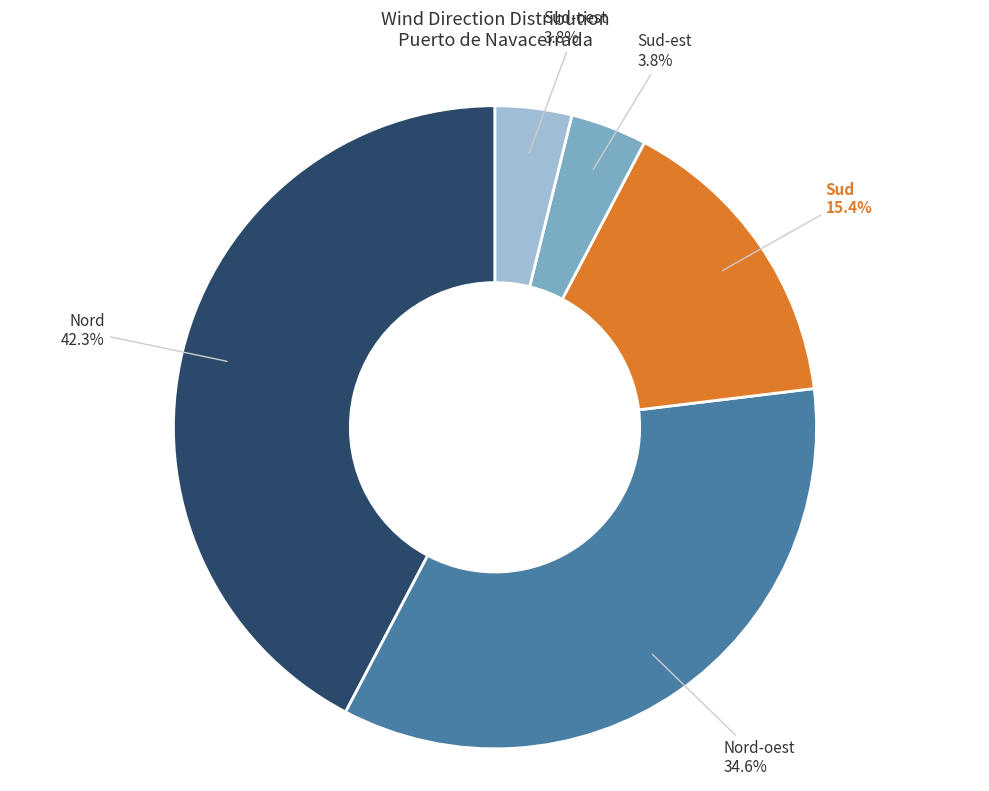

Combined, do Sud and Sud-oest account for over 50%?

No